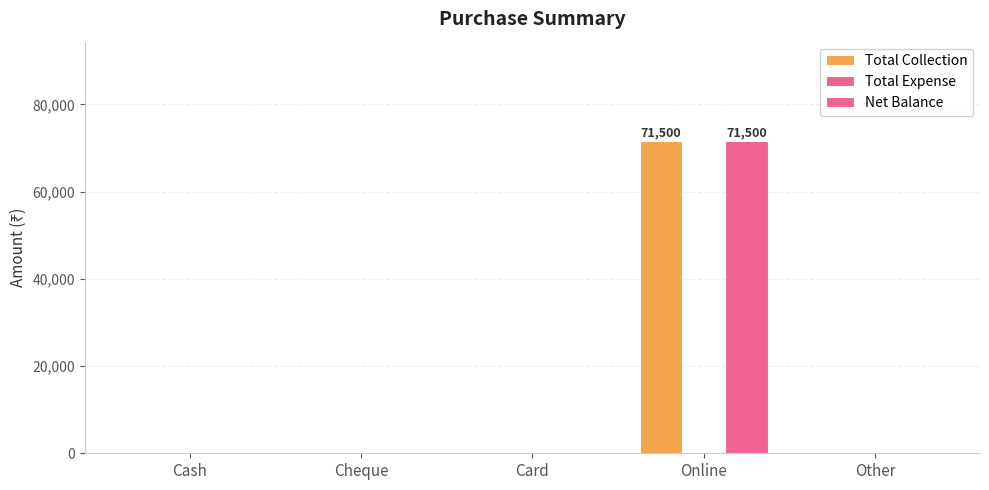

At Other, list the series in order from largest to smallest.

Total Collection, Total Expense, Net Balance